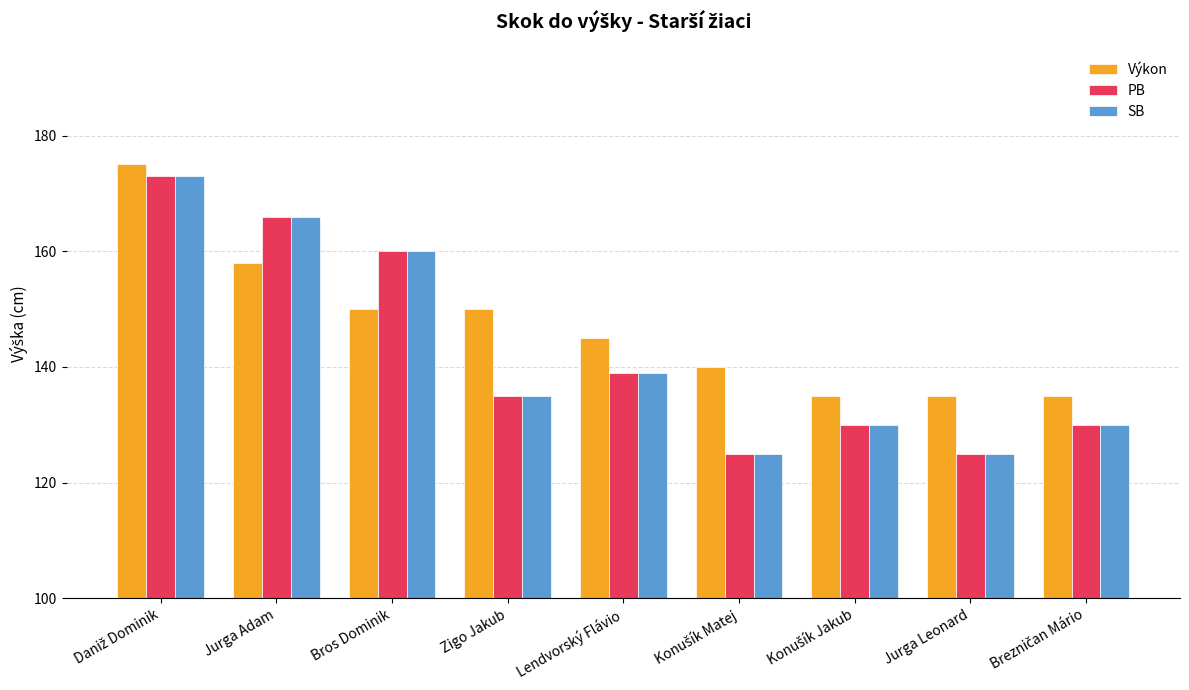

Reading left to right, what are all the values shown in this chart?

Výkon: 175	158	150	150	145	140	135	135	135
PB: 173	166	160	135	139	125	130	125	130
SB: 173	166	160	135	139	125	130	125	130